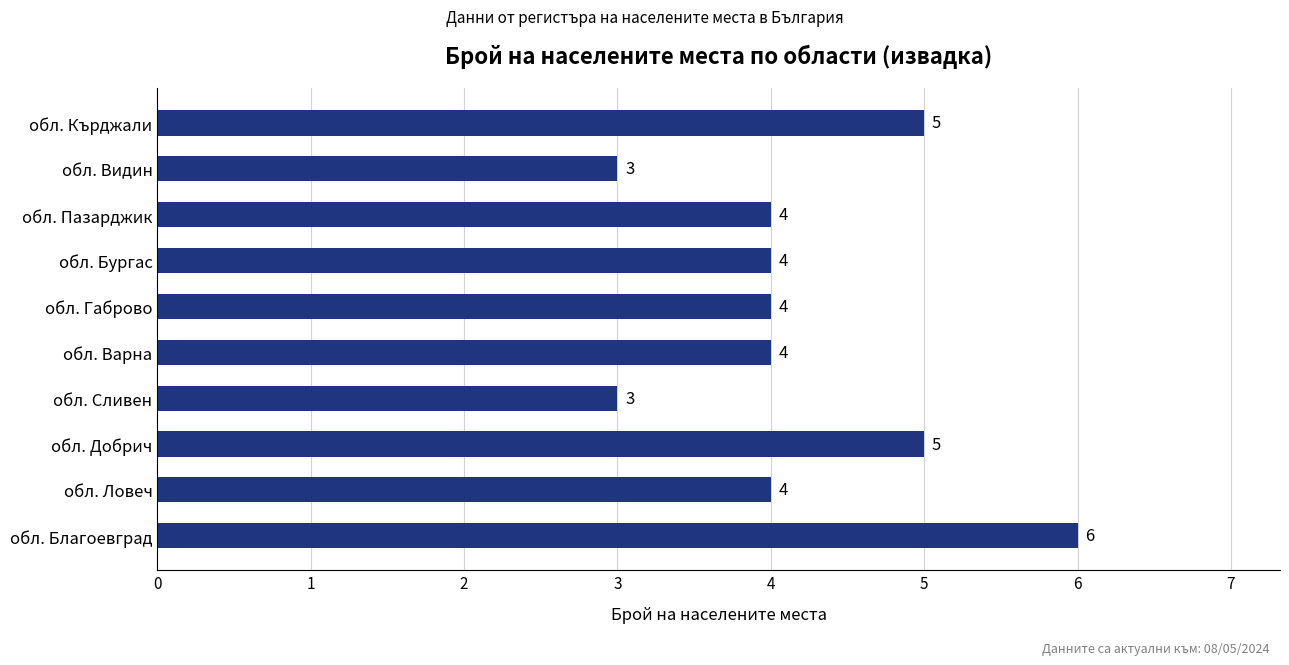

Does the chart contain any negative values?

No